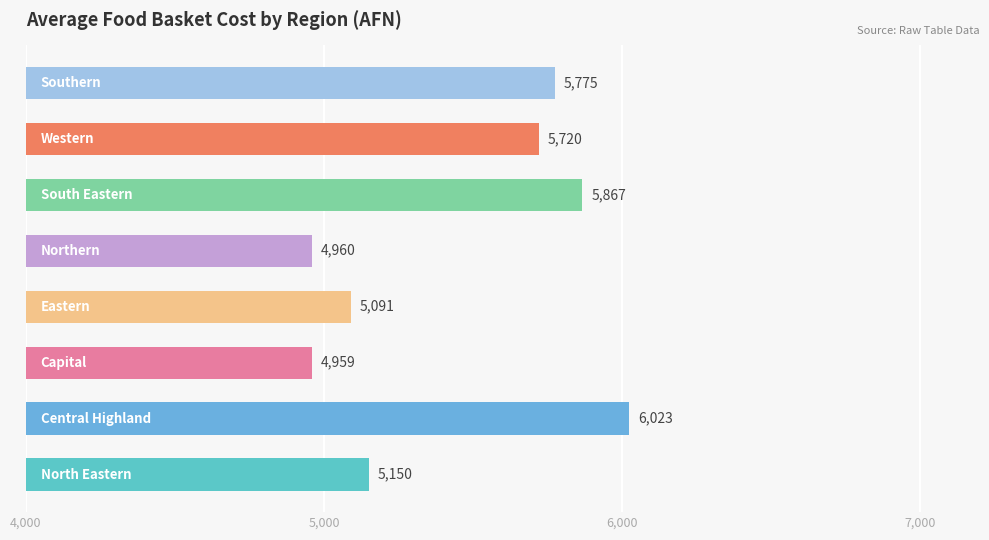

How many categories are shown in the chart?

8